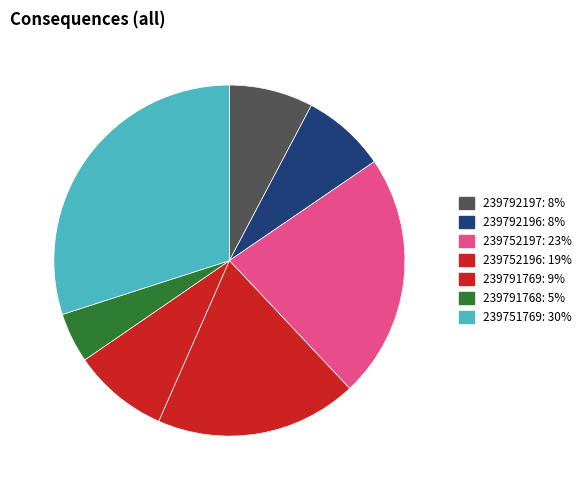

To the nearest percent, what is the combined percentage of 239792196 and 239792197?

15%